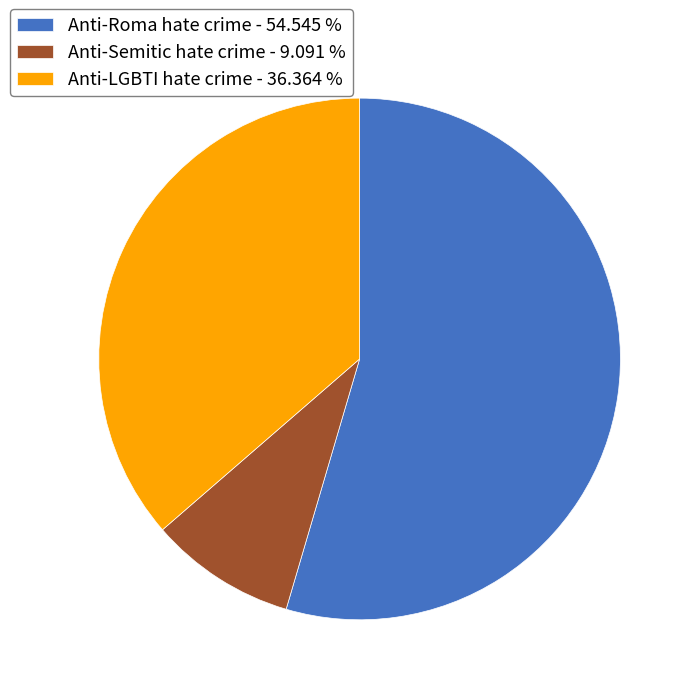

Is the sum of Anti-Semitic hate crime - 9.091 % and Anti-LGBTI hate crime - 36.364 % greater than half?

No